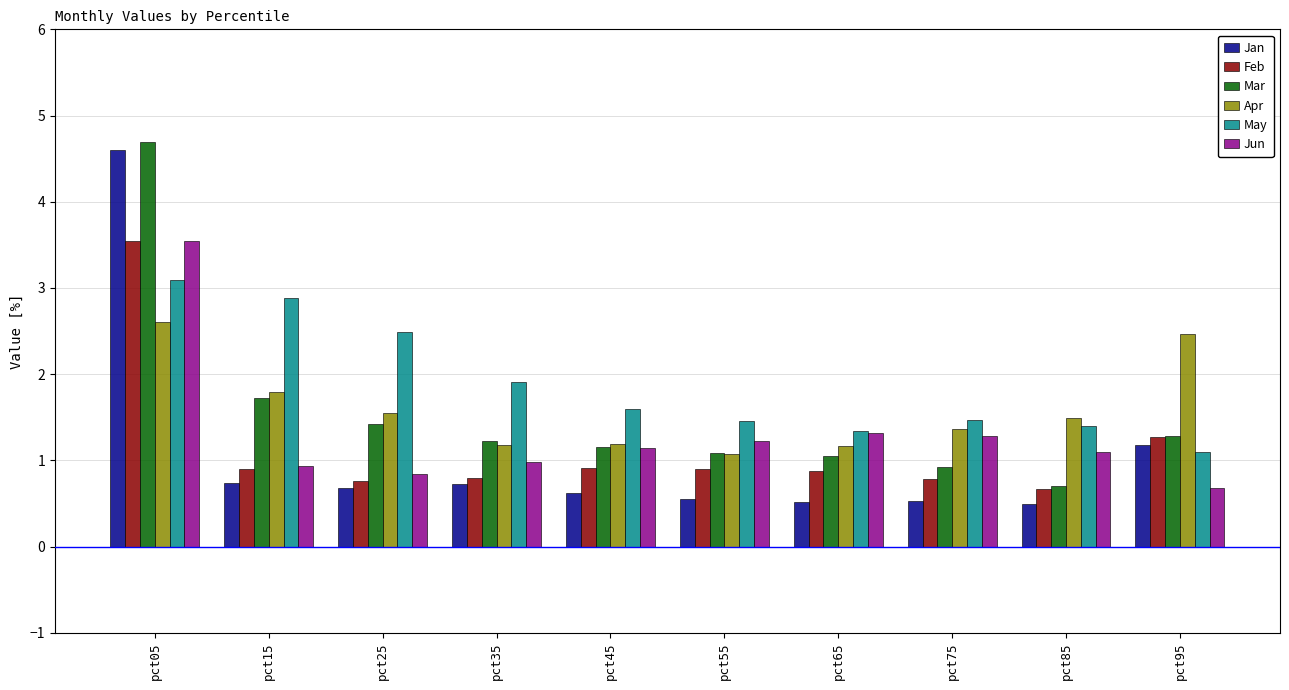

The value of May at pct25 is 2.5. True or false?

True